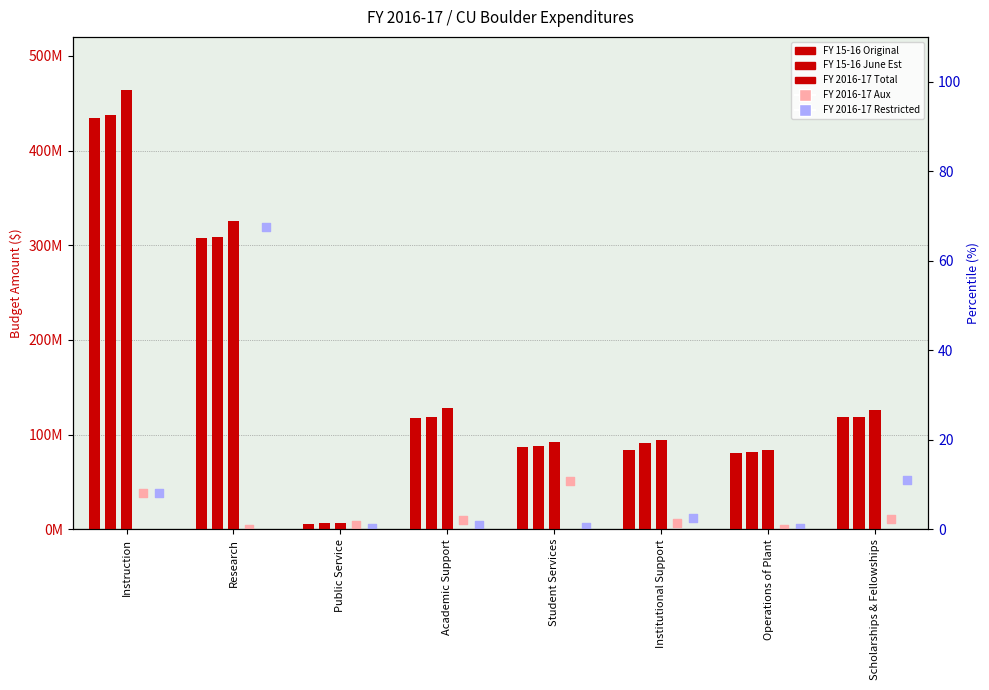

Is the value of FY 2016-17 Total at Operations of Plant greater than the value of FY 15-16 Original at Institutional Support?

No